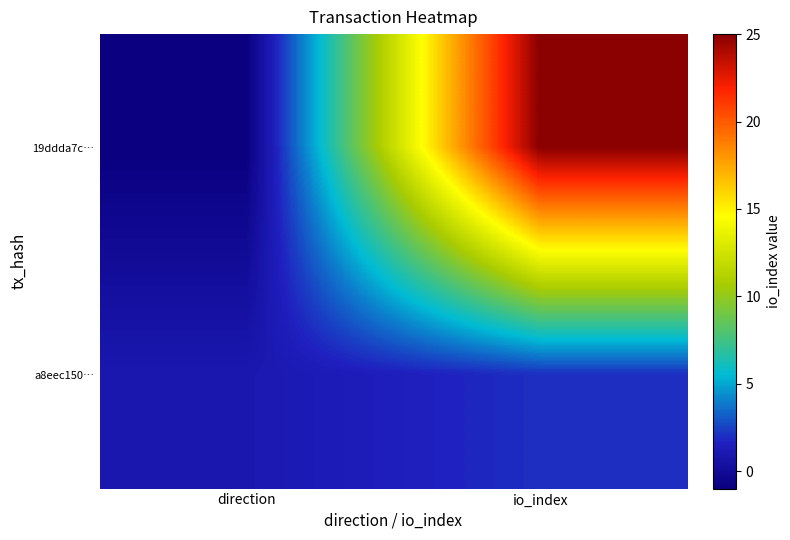

Reading left to right, list all the values displayed in this chart.

19ddda7c…: direction=-1	io_index=25
a8eec150…: direction=1	io_index=2